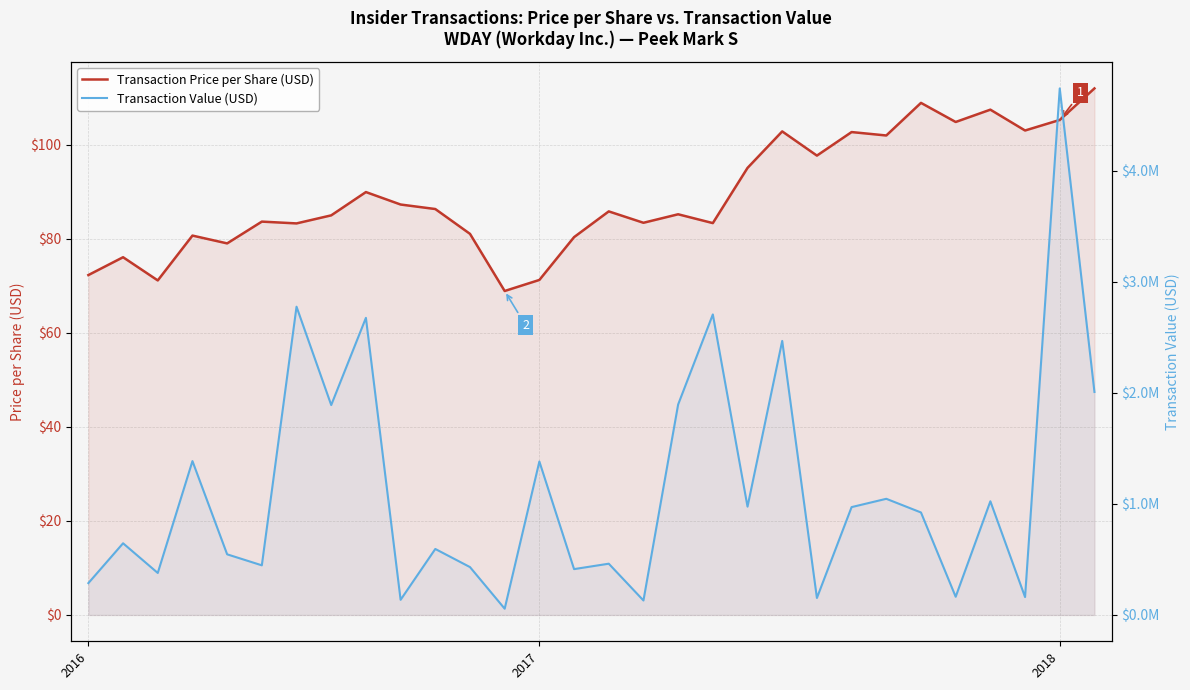

What is the difference between the highest and lowest values at 23?

1045324.0